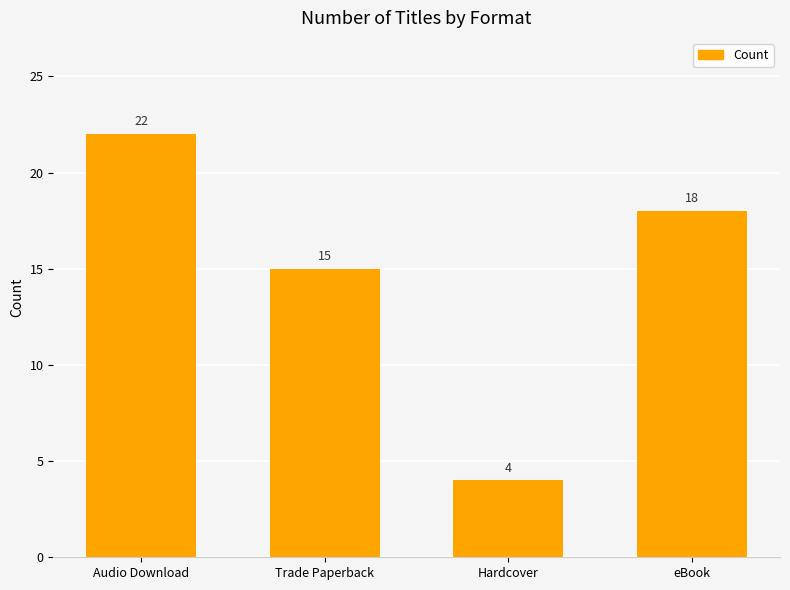

Between Trade Paperback and Hardcover, which is larger?

Trade Paperback